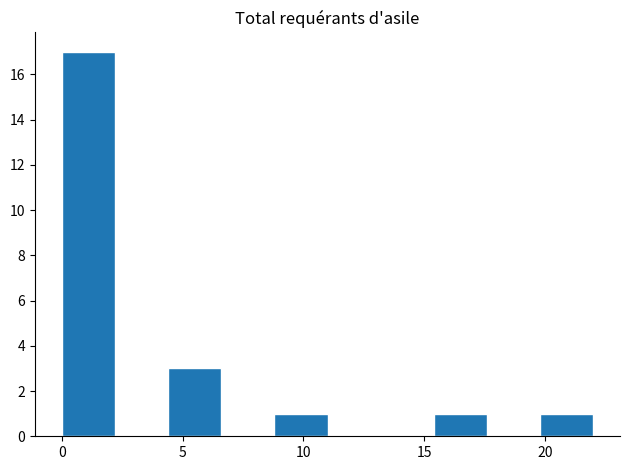

Reading left to right, transcribe this chart: for each bar, give the range it covers on the x-axis and its height. Neither the bar edges nor the heights are printed on the chart, so give them approximately, as read against the axes.

0.0 to 2.2: 17
2.2 to 4.4: 0
4.4 to 6.6: 3
6.6 to 8.8: 0
8.8 to 11.0: 1
11.0 to 13.2: 0
13.2 to 15.4: 0
15.4 to 17.6: 1
17.6 to 19.8: 0
19.8 to 22.0: 1